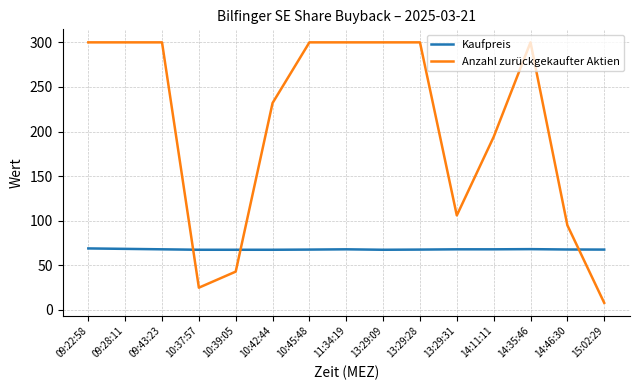

True or false: Kaufpreis and Anzahl zurückgekaufter Aktien intersect in this chart.

True